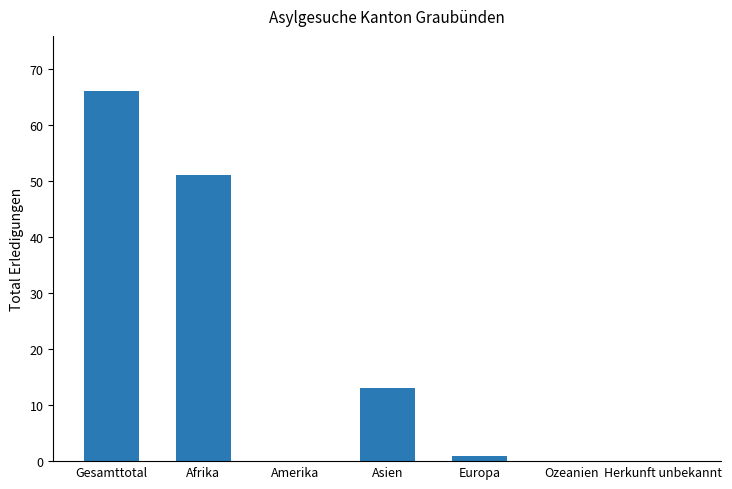

The value at Afrika is 51. True or false?

True